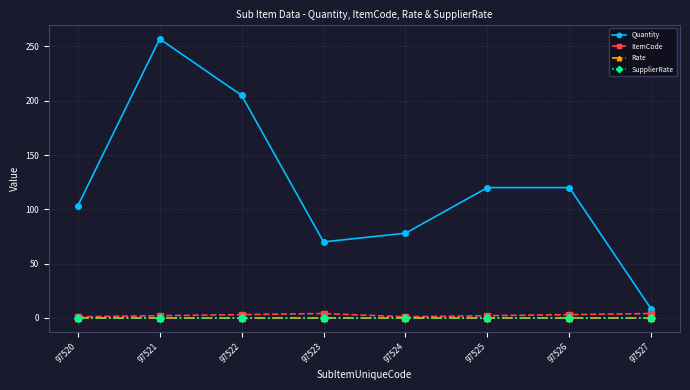

True or false: ItemCode and Rate cross at least once.

False